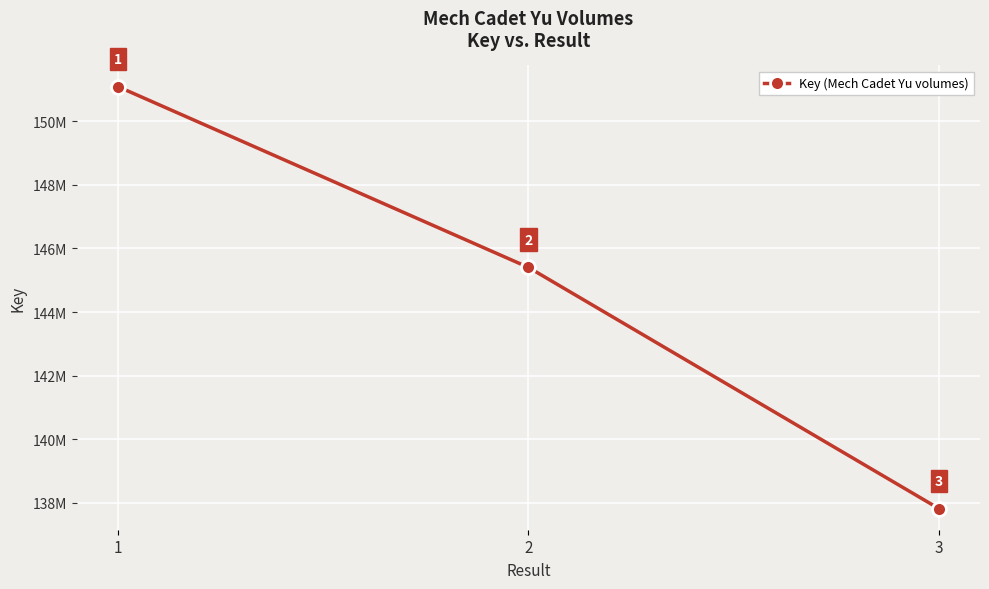

Rank the categories by value from lowest to highest.

3, 2, 1